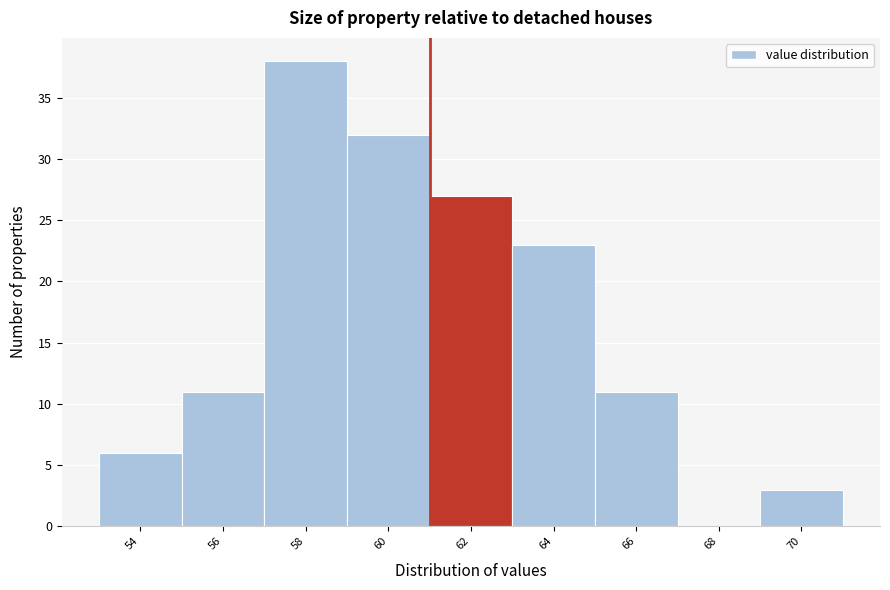

Reading right to left, list all the values displayed in this chart.

70=3	68=0	66=11	64=23	62=27	60=32	58=38	56=11	54=6